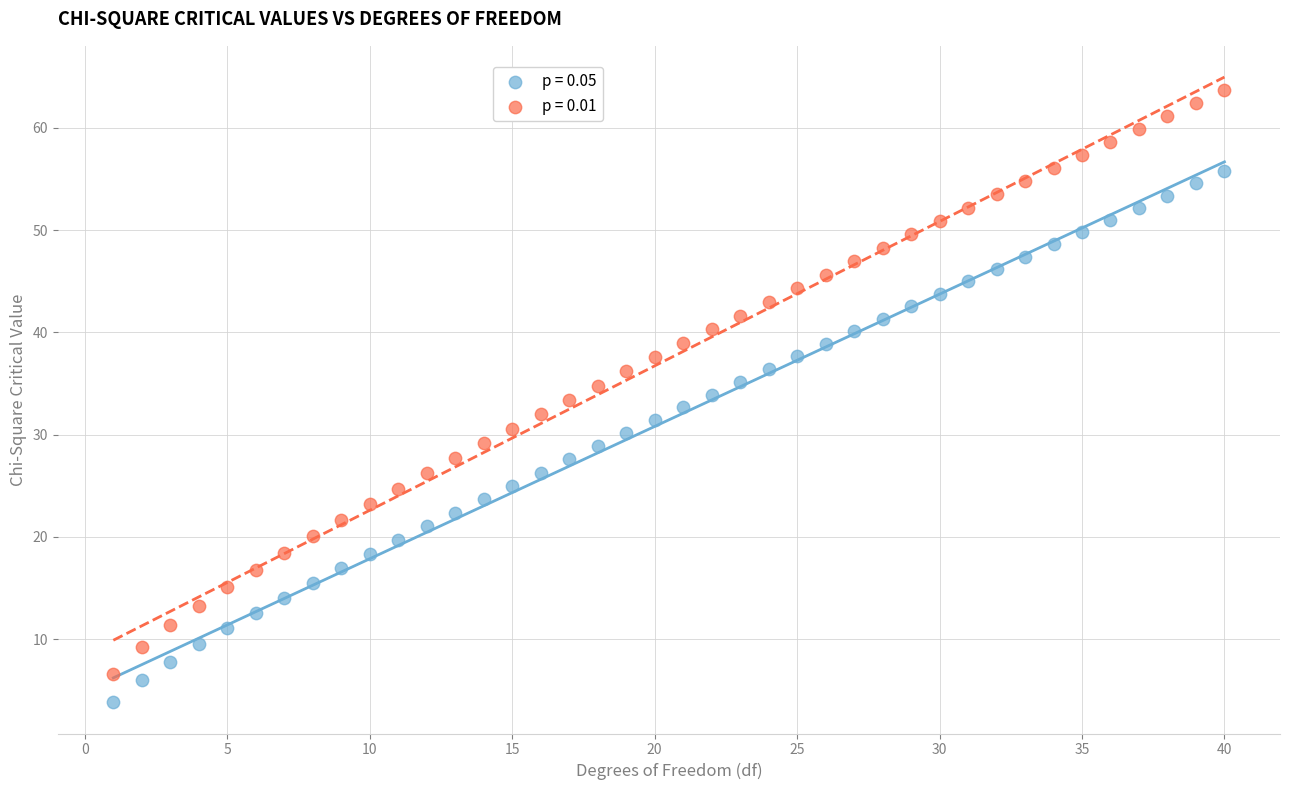

Which series contains the highest Y value?

p = 0.01